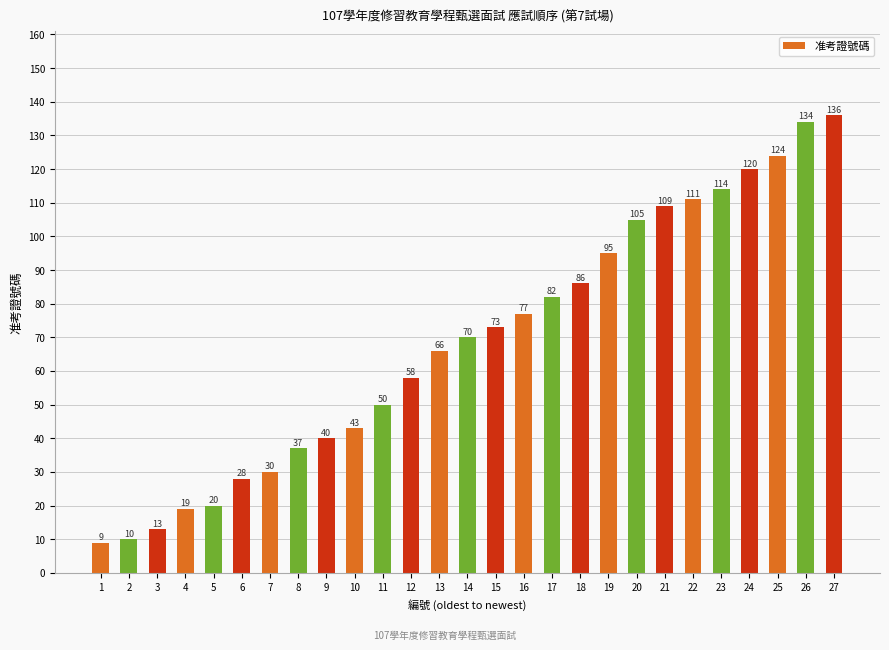

What is the difference between the maximum and second lowest values?

126